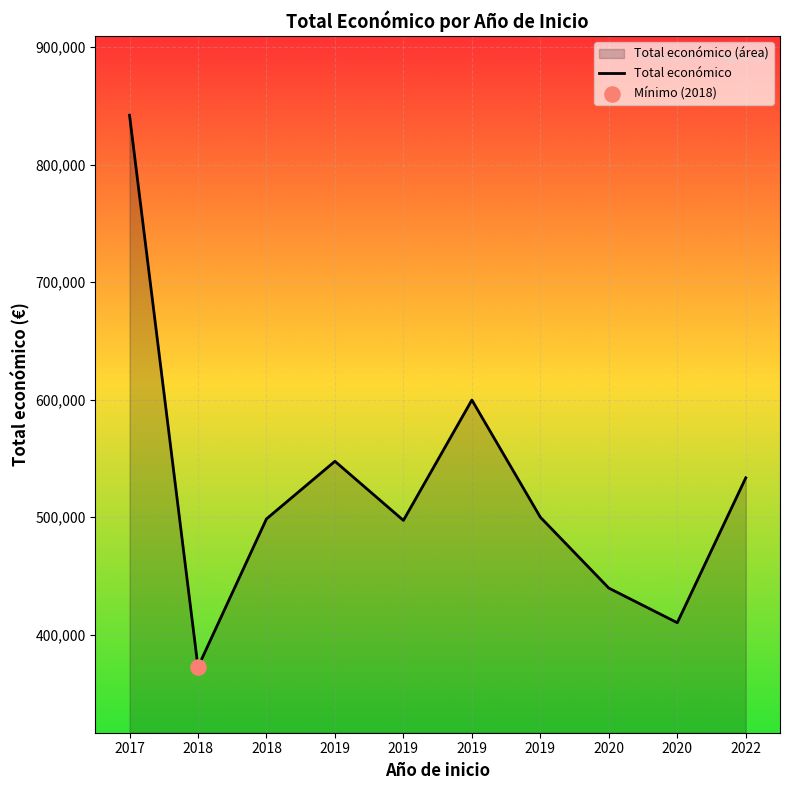

Which has a higher value, 2019 or 2019?

2019